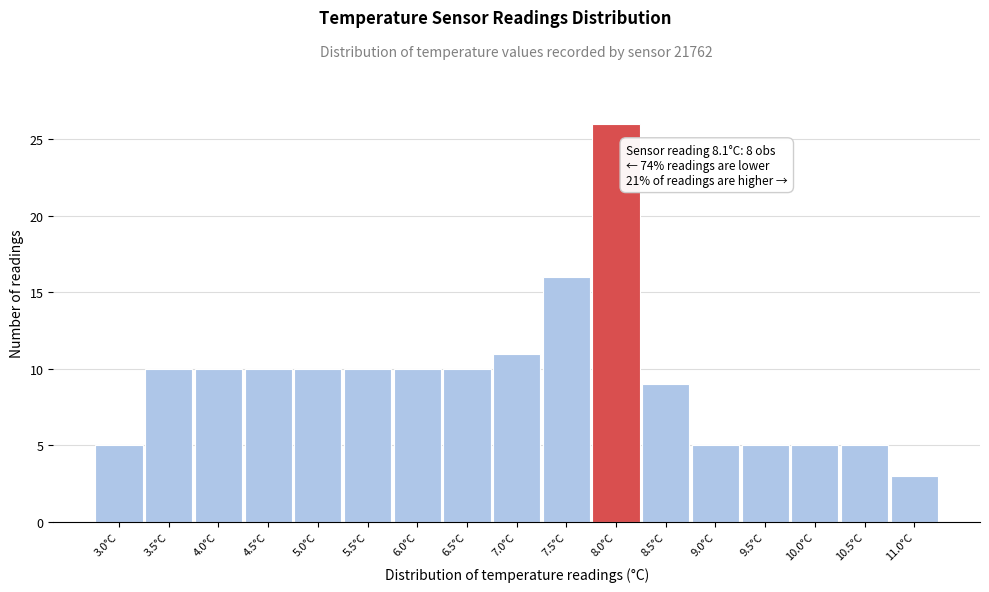

Over which range of the x-axis is the bar tallest?

7.75 to 8.25